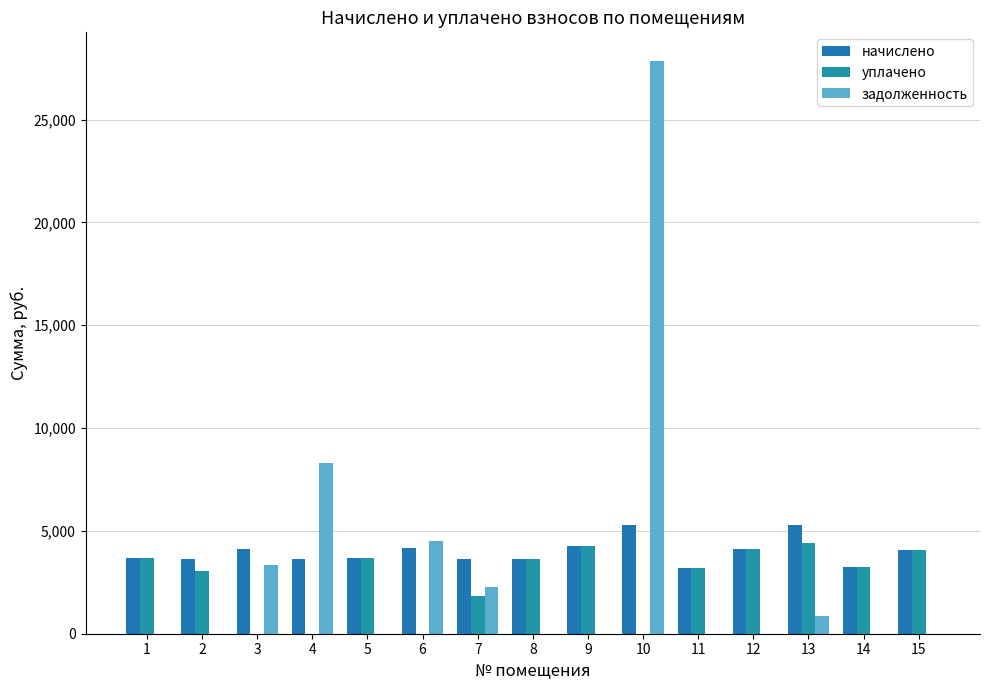

Which category has the lowest value in the начислено series?

11